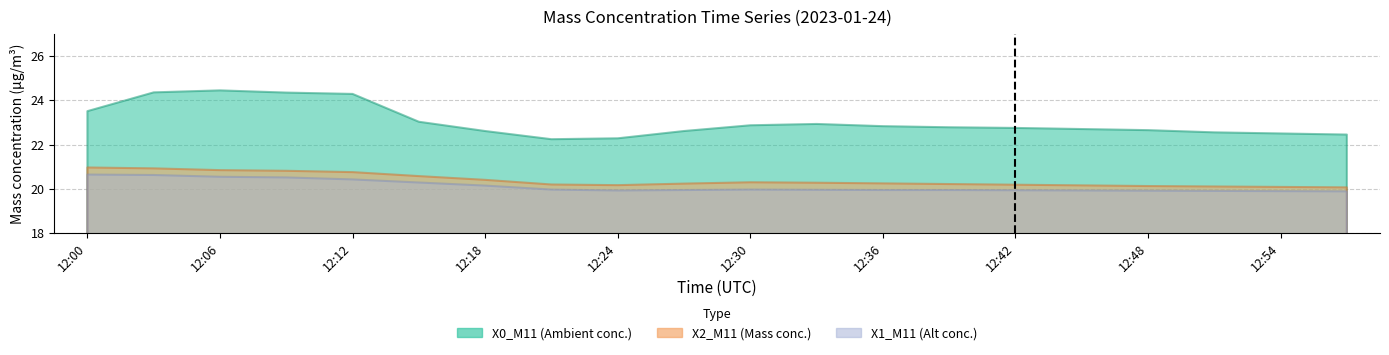

Rank the series by their maximum value, from highest to lowest.

X0_M11 (Ambient conc.), X2_M11 (Mass conc.), X1_M11 (Alt conc.)